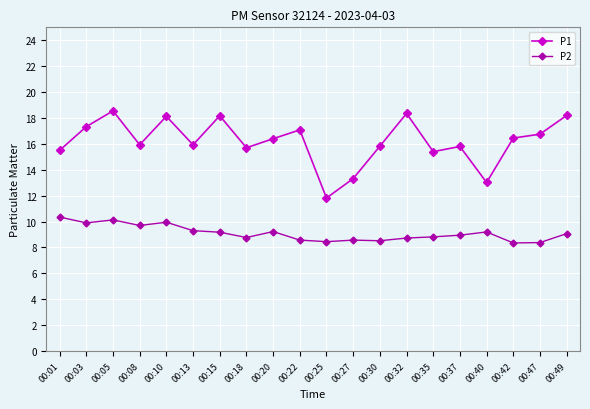

Is it true that P1 equals 17.3 at 00:03?

True